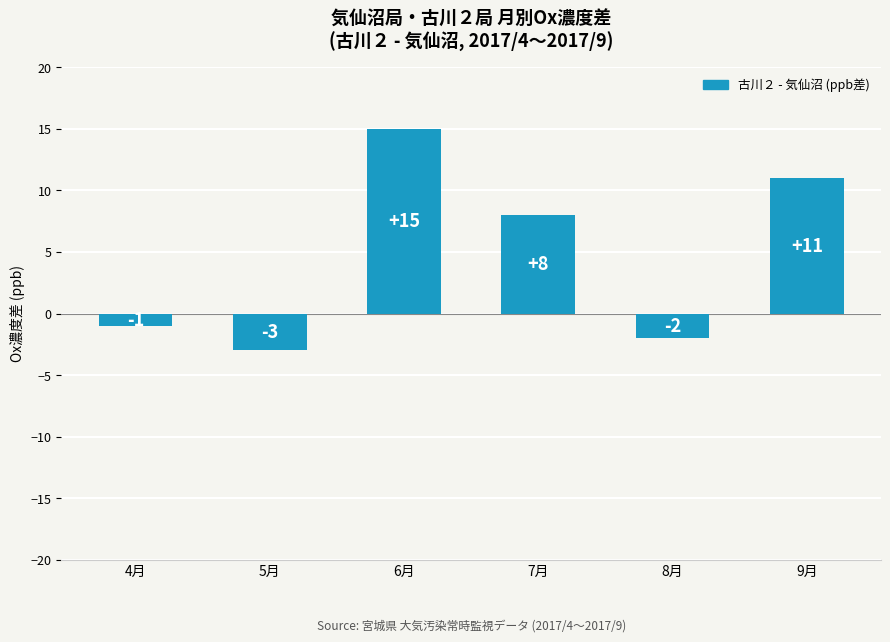

What is the maximum value shown in the chart?

15